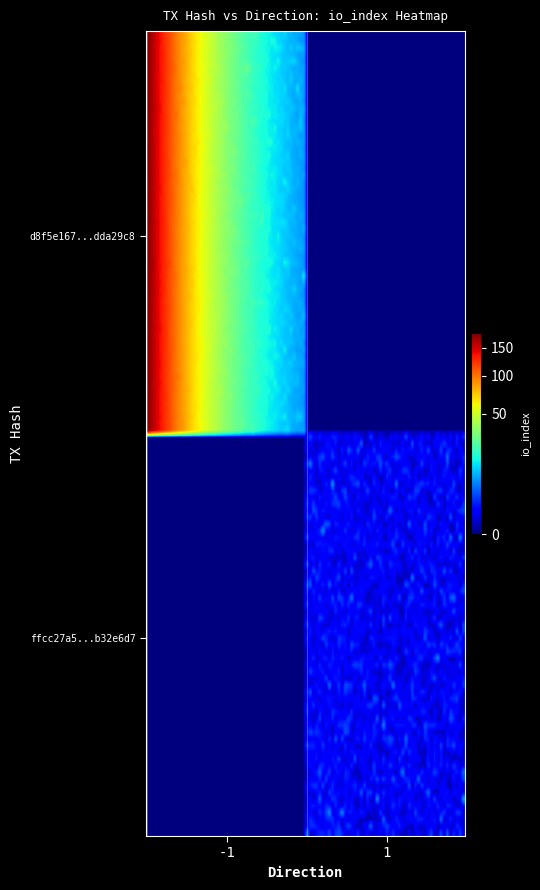

Count the number of data series in this chart.

2